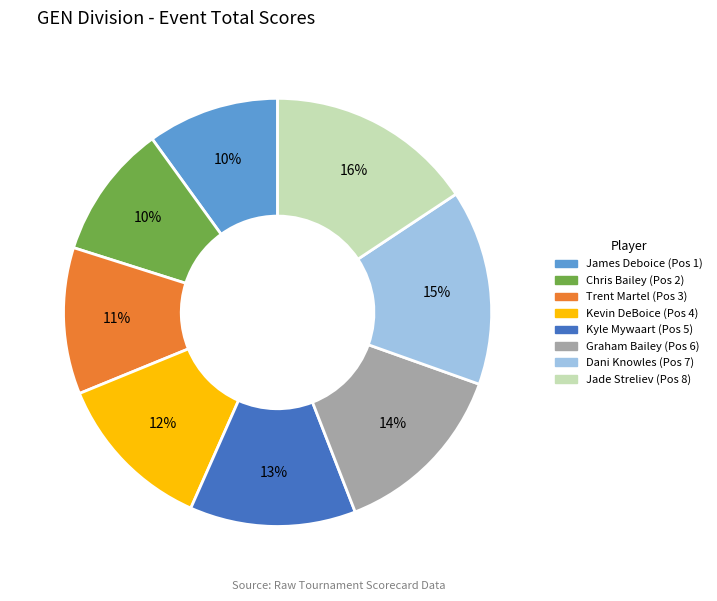

The Jade Streliev slice represents 16% of the pie. True or false?

True